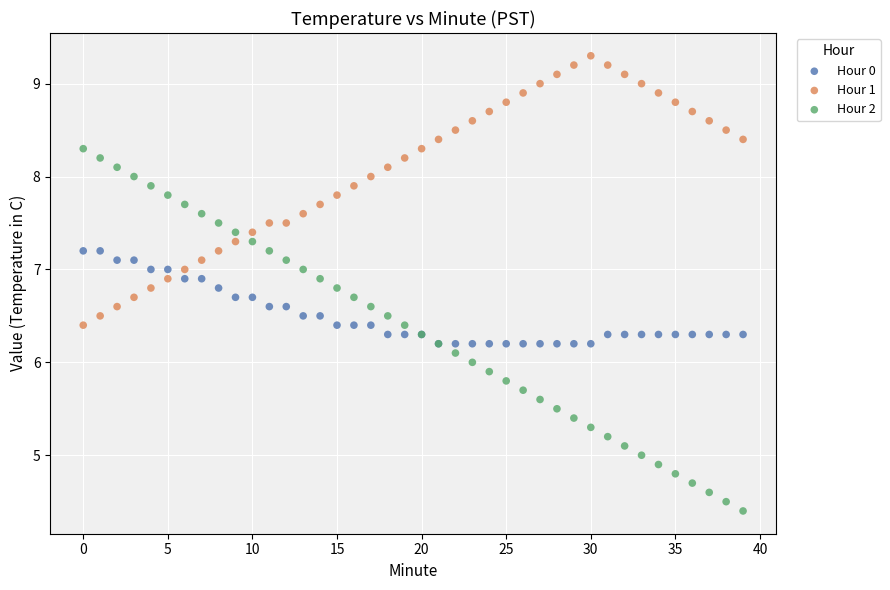

What are all the series names shown in the legend?

Hour 0, Hour 1, Hour 2